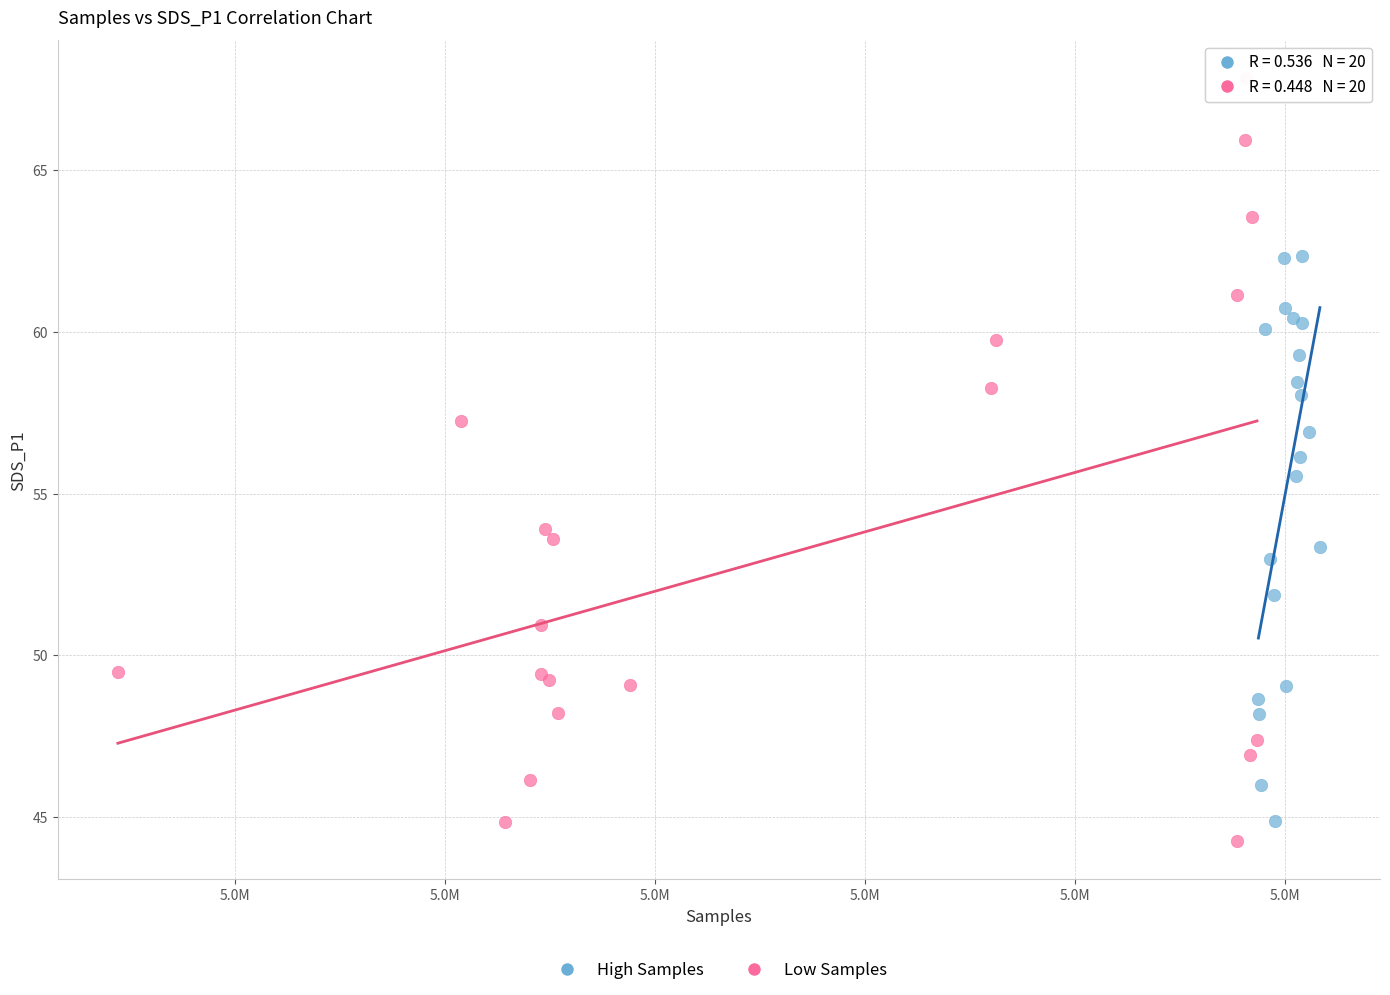

Which series contains the highest Y value?

Low Samples